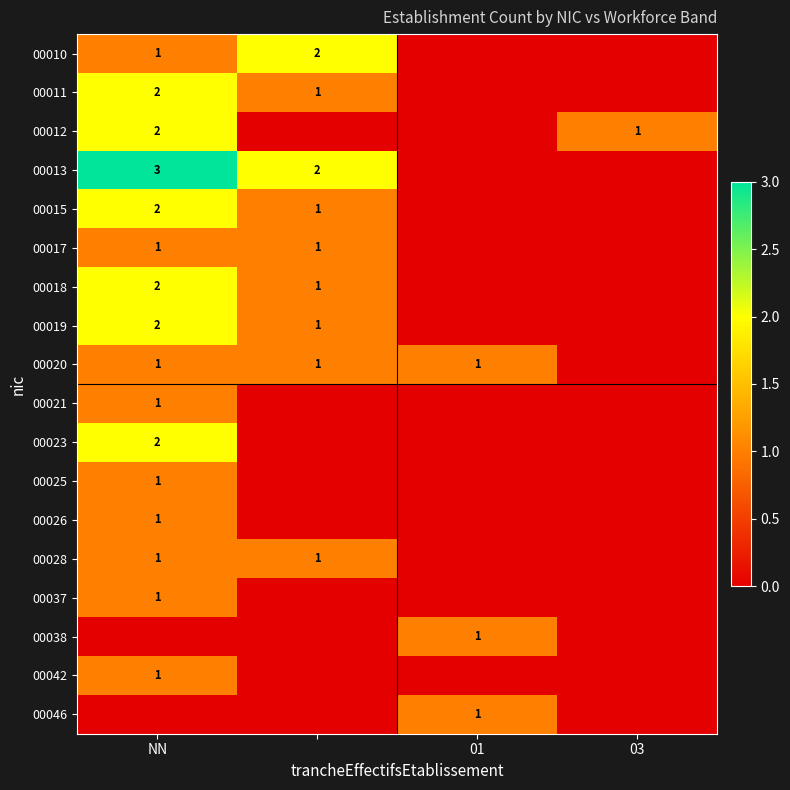

Is it true that 00017 equals 2 at NN?

False